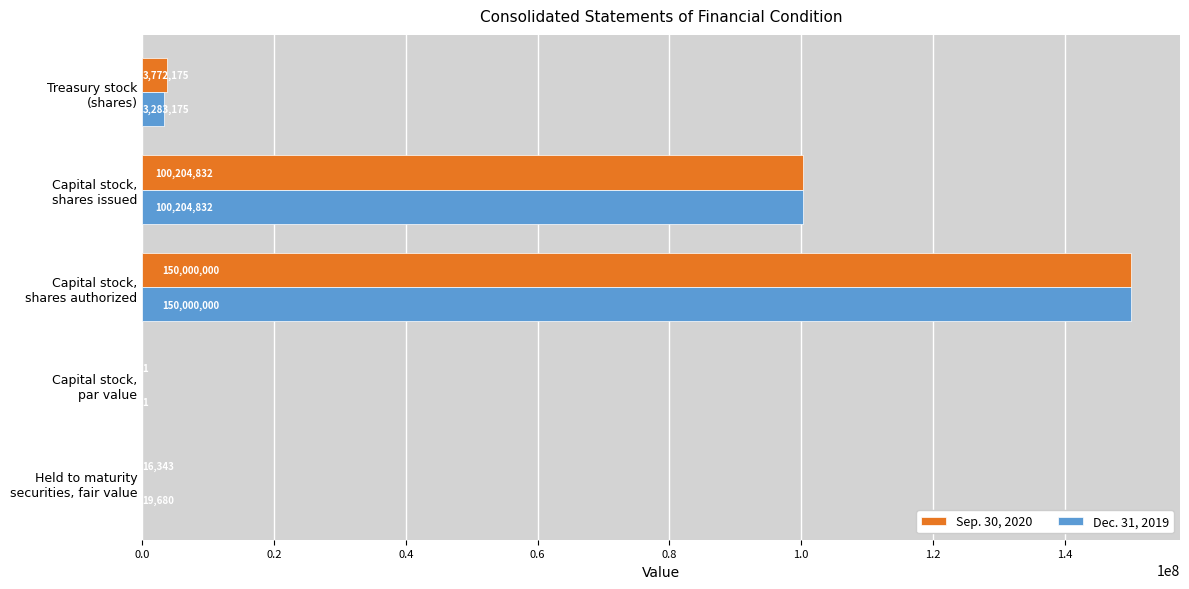

What are all the series names shown in the legend?

Sep. 30, 2020, Dec. 31, 2019